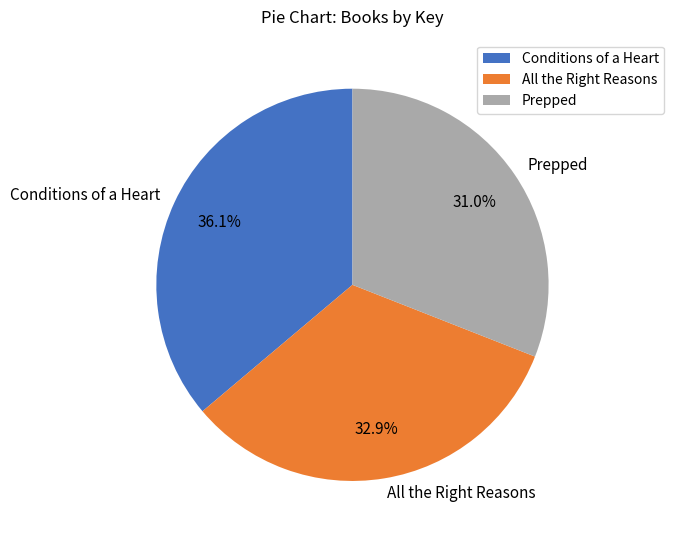

Is there a majority slice in this chart?

No